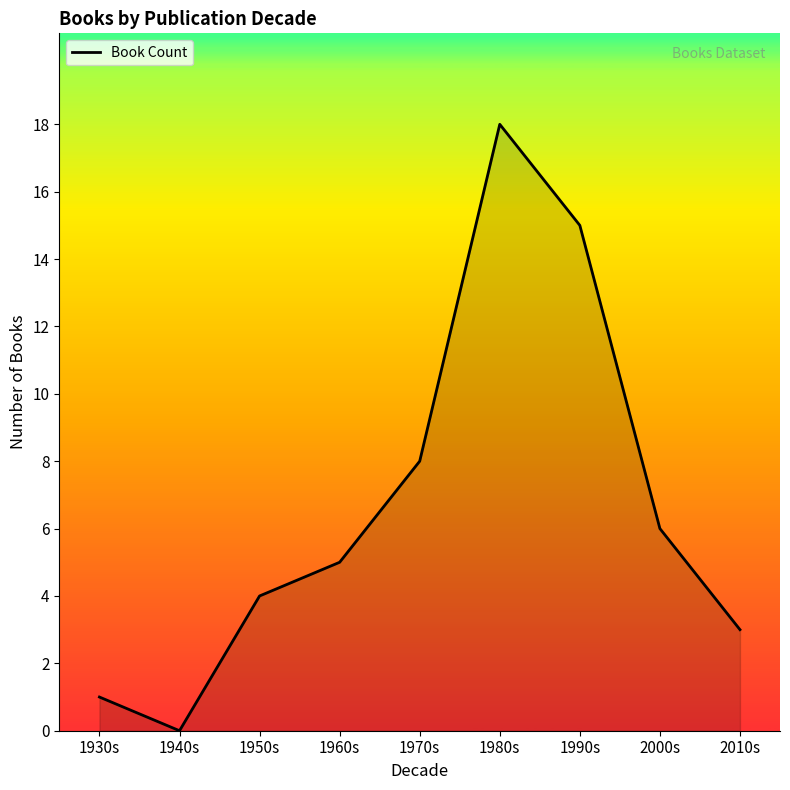

How many lines are shown in the chart?

1